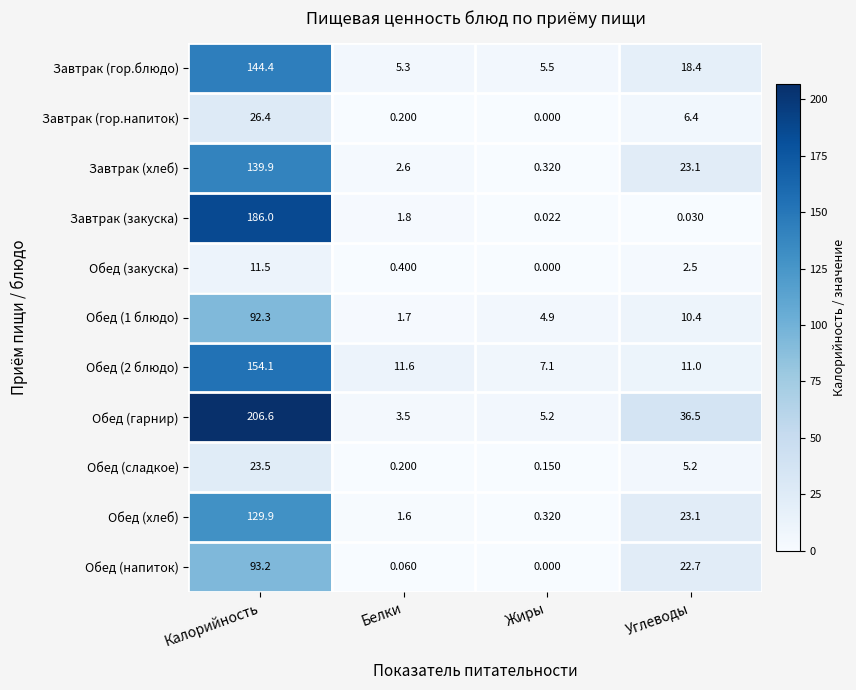

Is the value of Обед (2 блюдо) at Белки greater than the value of Обед (хлеб) at Белки?

Yes